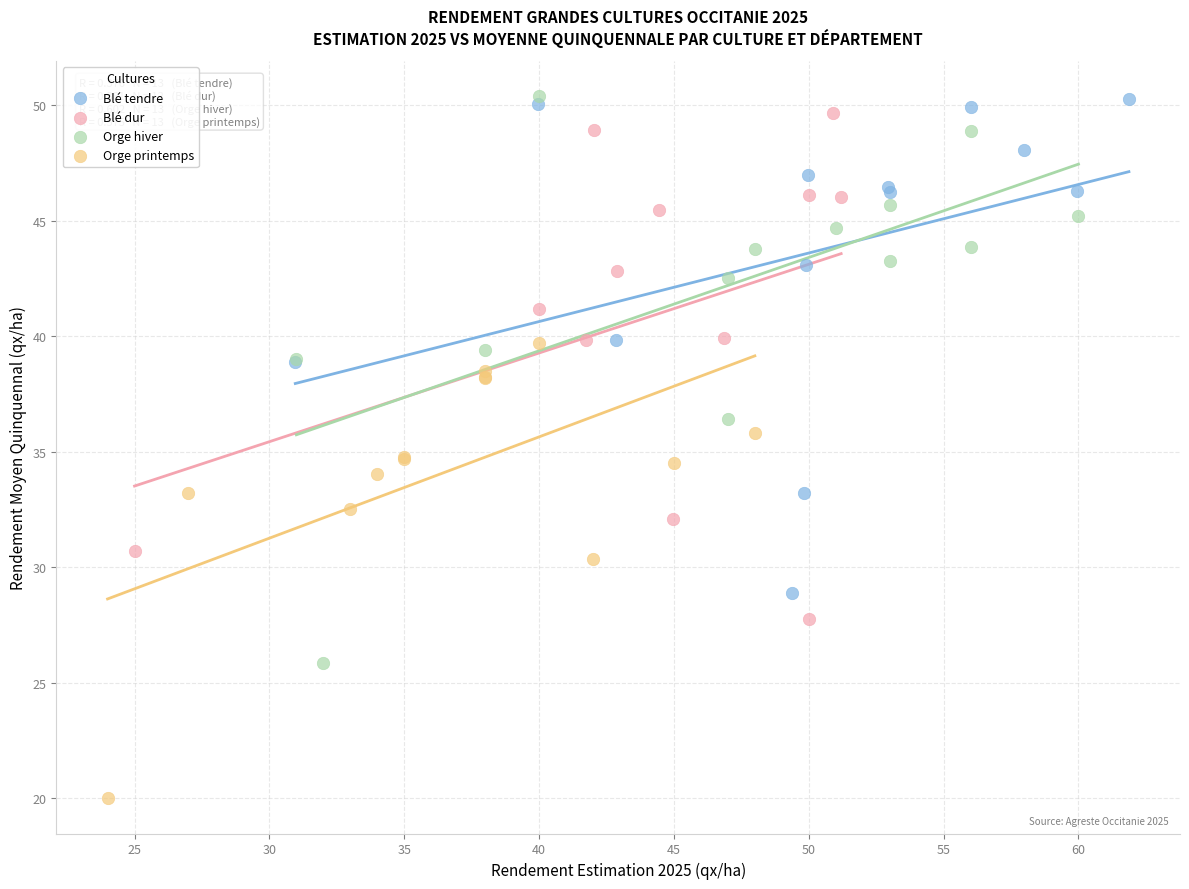

Which series has the largest Y range (max minus min)?

Orge hiver